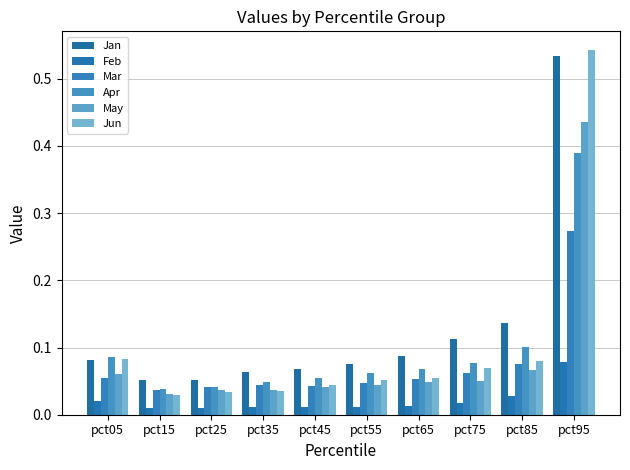

How many data points does each series have?

10